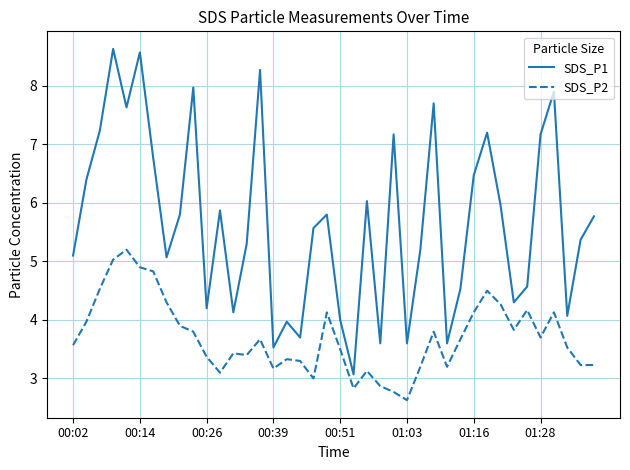

What is the difference between the maximum and minimum values in the SDS_P2 series?

2.6